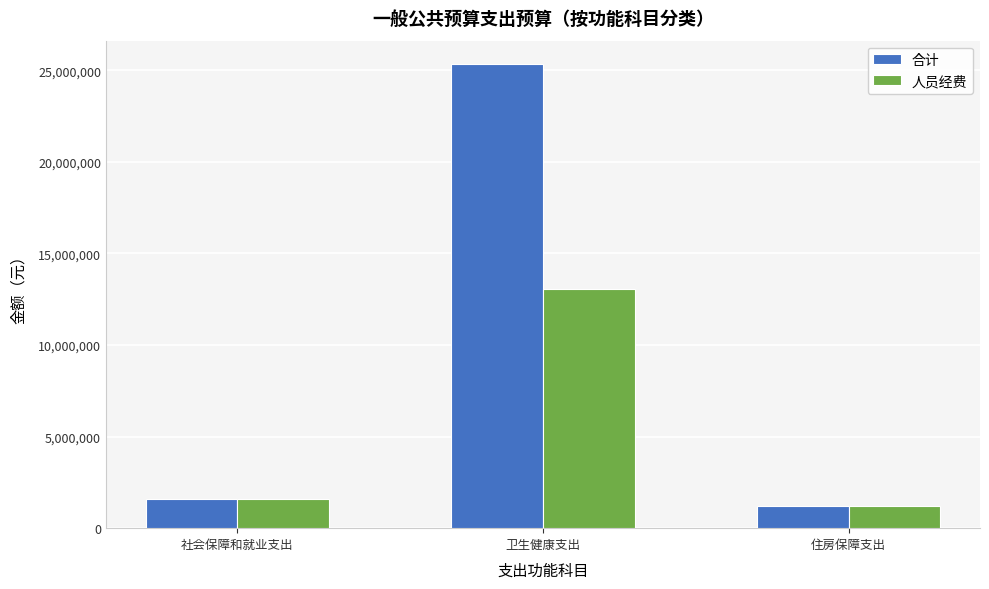

Is the value of 人员经费 at 卫生健康支出 greater than the value of 合计 at 住房保障支出?

Yes